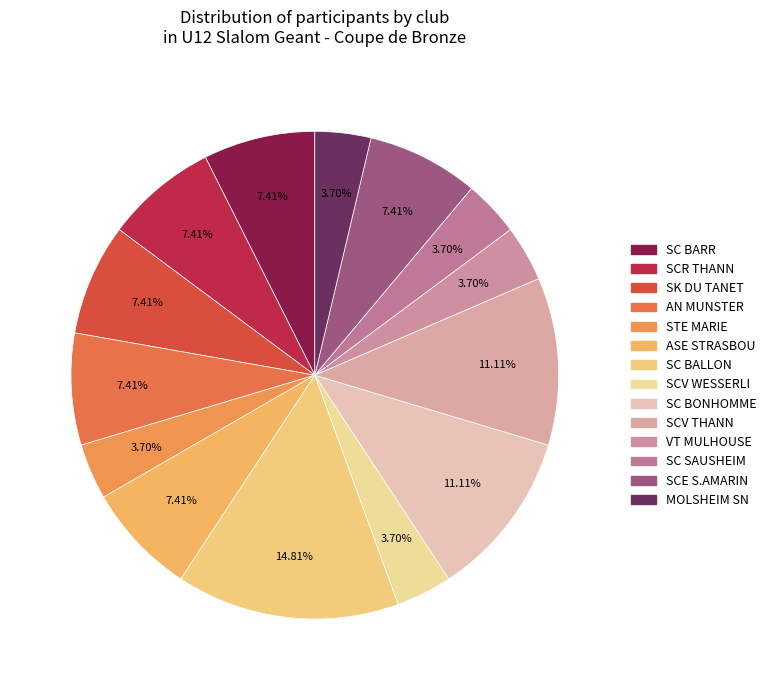

To the nearest percent, what portion does SC SAUSHEIM represent?

4%